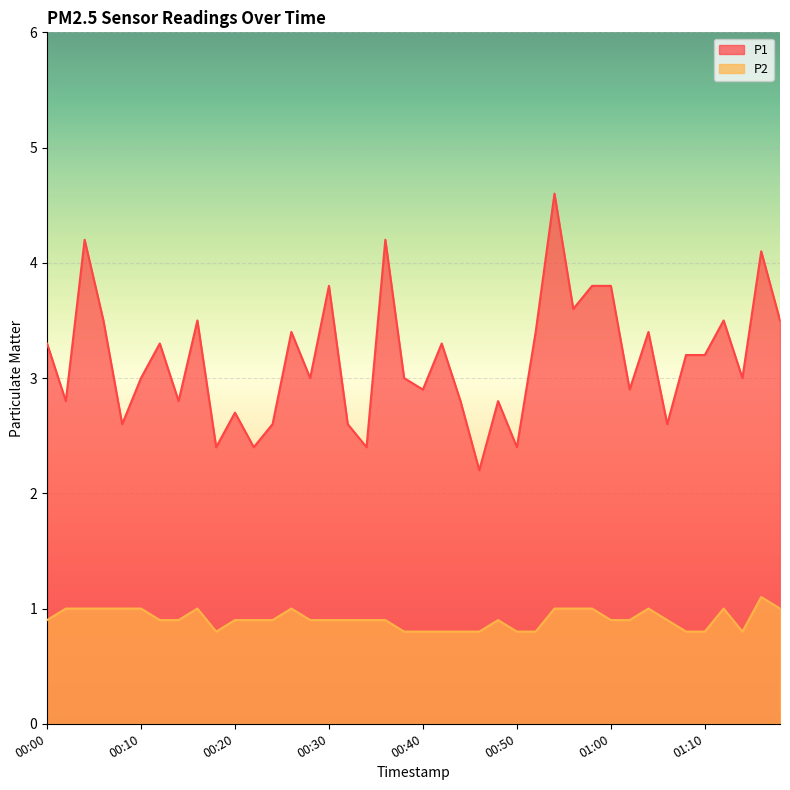

How many lines are shown in the chart?

2